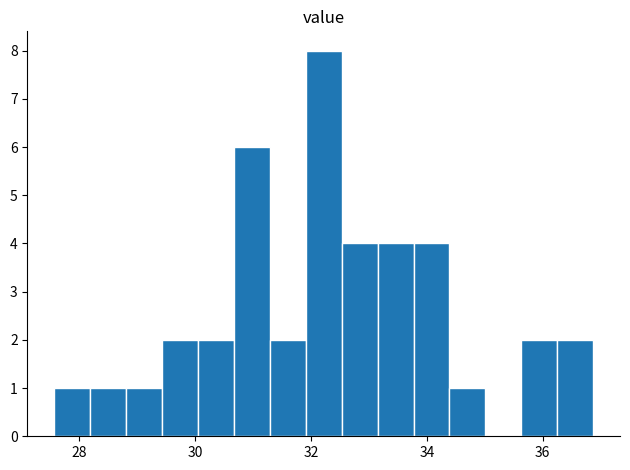

Around what value on the x-axis is the tallest bar? Give the approximate position of its centre, as read against the axis.

32.2